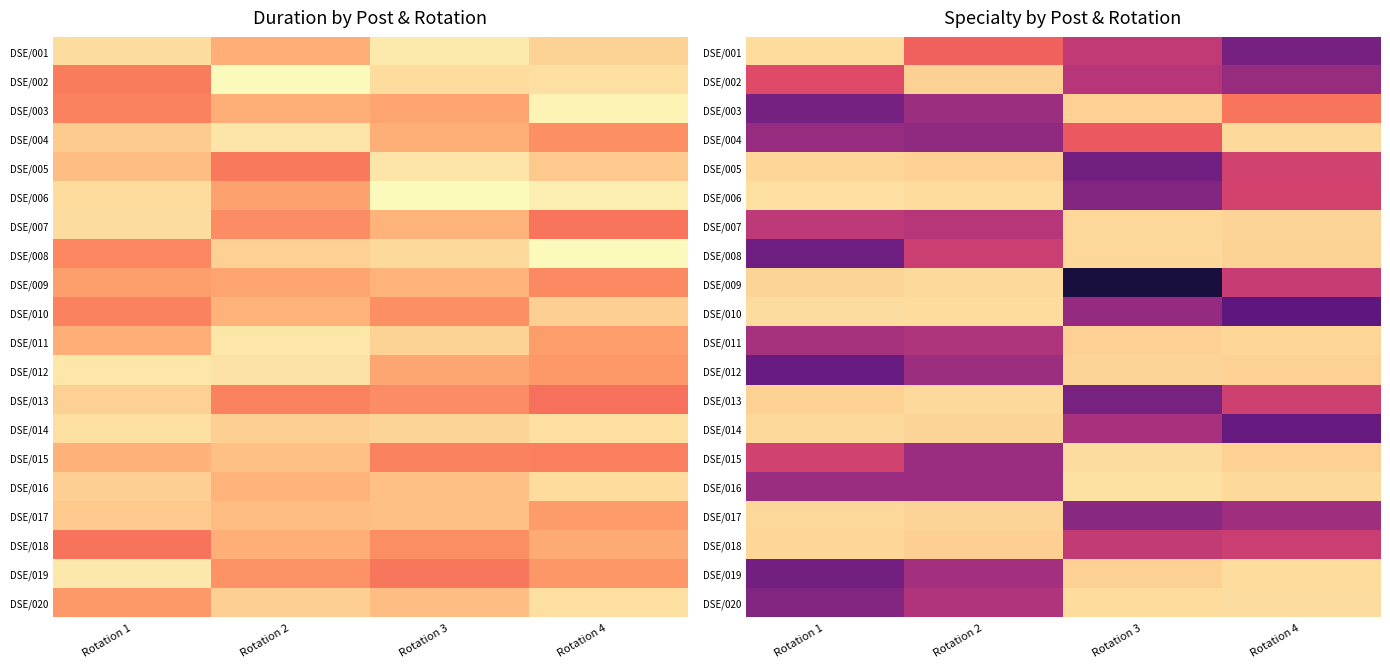

Between Rotation 4 and Rotation 1, which is larger?

Rotation 1